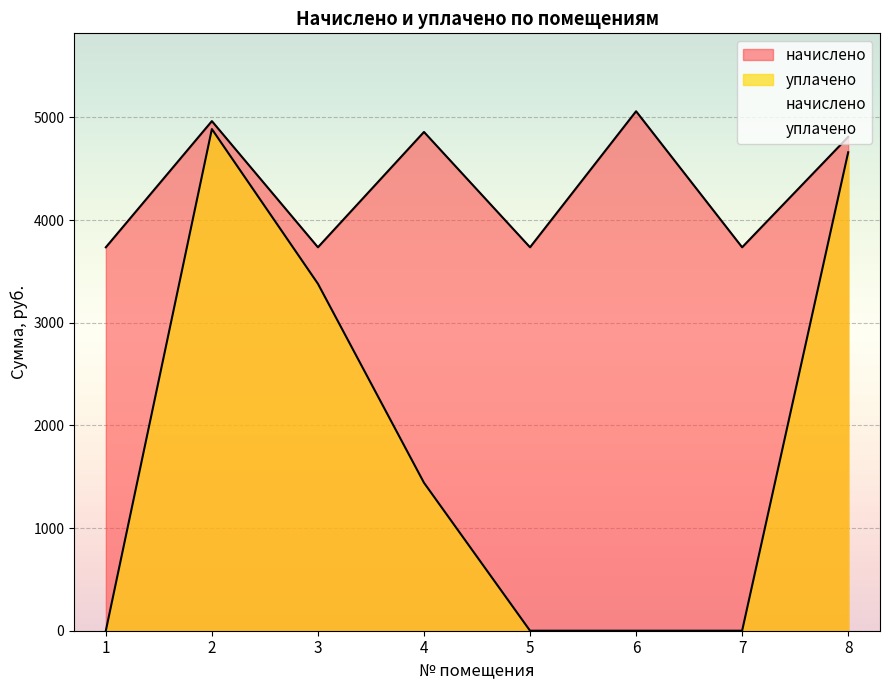

True or false: начислено and уплачено intersect in this chart.

False